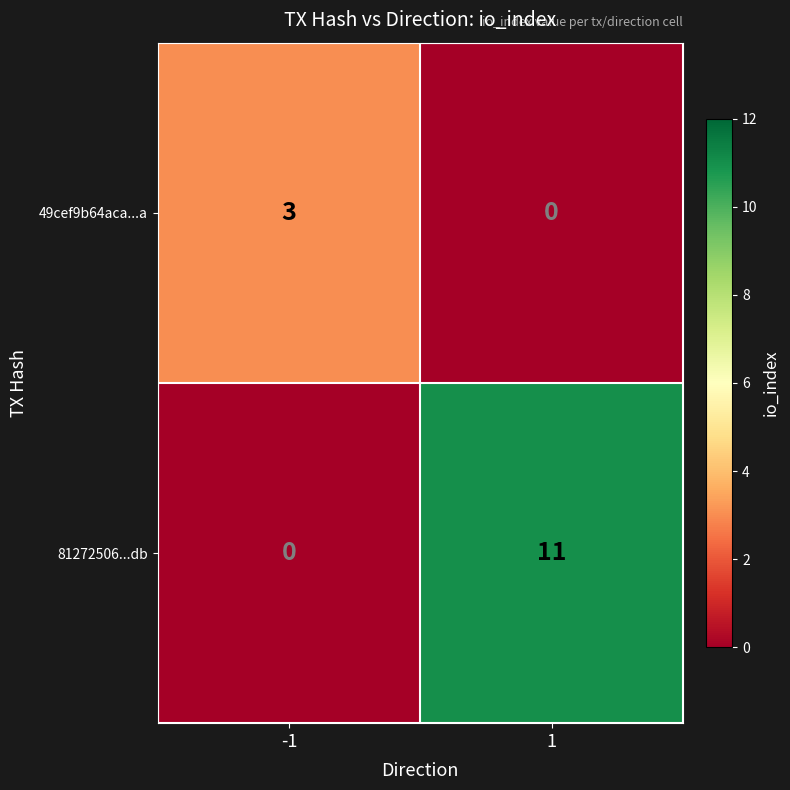

Reading left to right, list all the values displayed in this chart.

49cef9b64aca...a: 3	0
81272506...db: 0	11